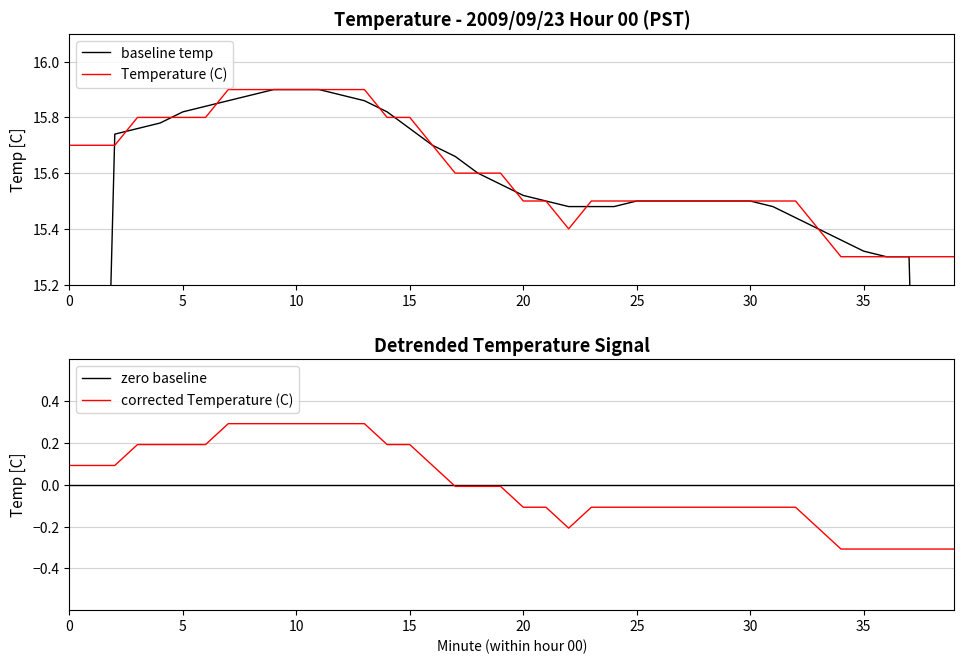

What is the label of the 26th point from the right?

14